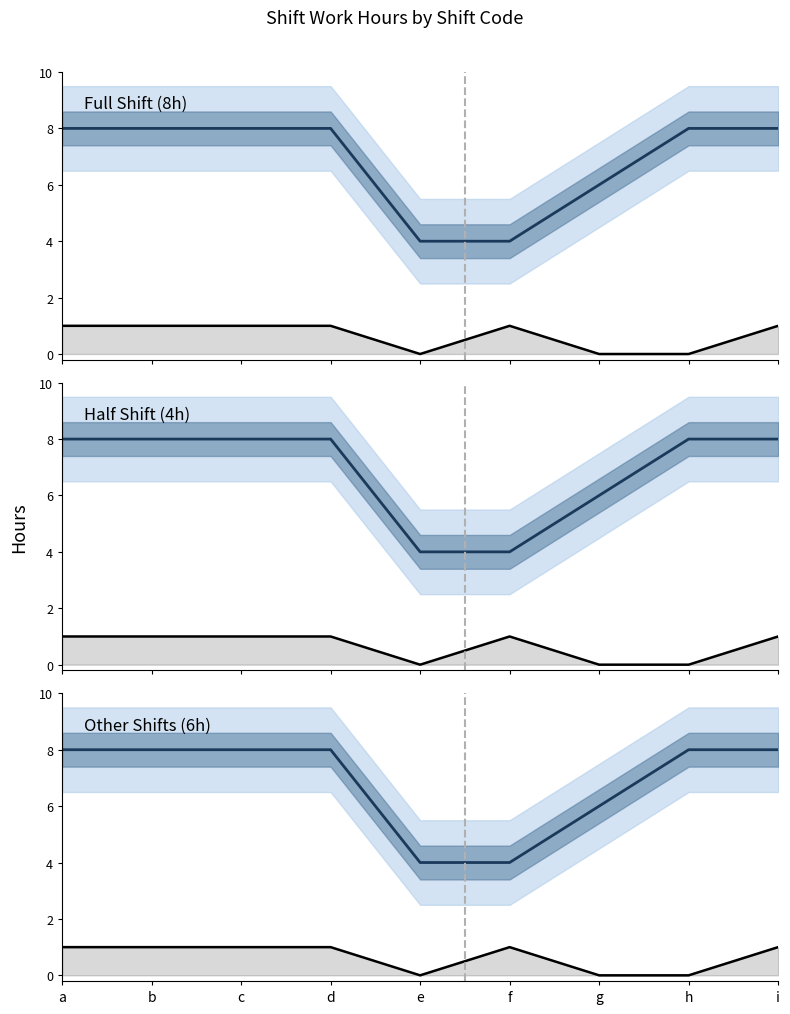

In Break hours line, how many points are higher than both neighbors (excluding endpoints)?

1